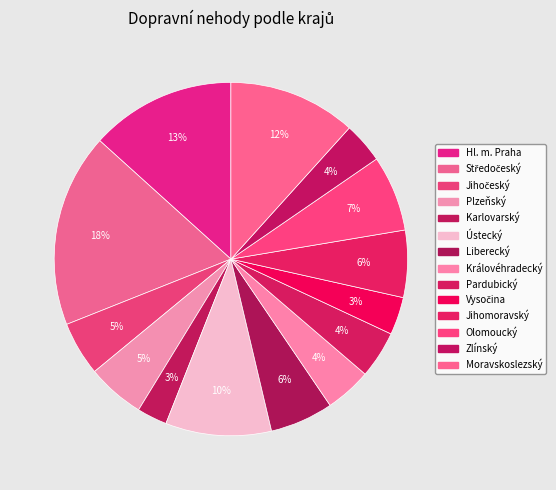

What percentage is the Jihomoravský slice, to the nearest percent?

6%